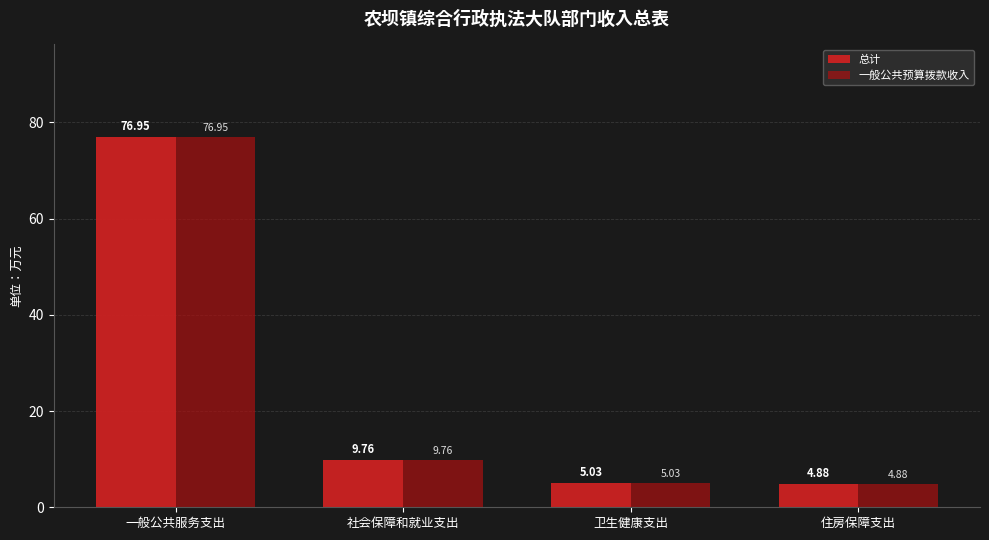

What is the value of the 总计 bar at the 4th from the left?

4.9